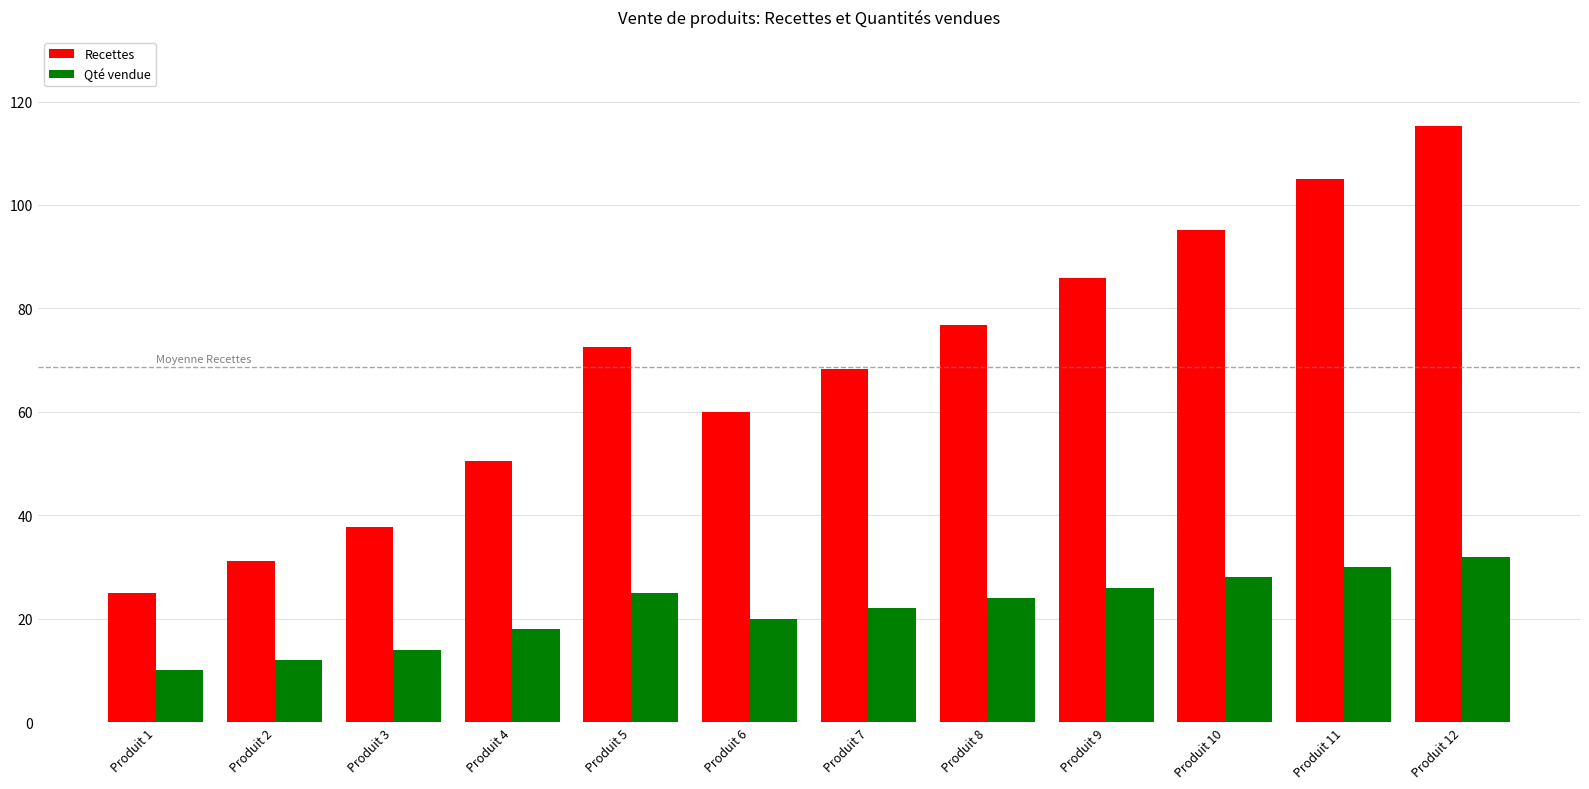

What is the difference between the second highest and second lowest values in the Recettes series?

73.8